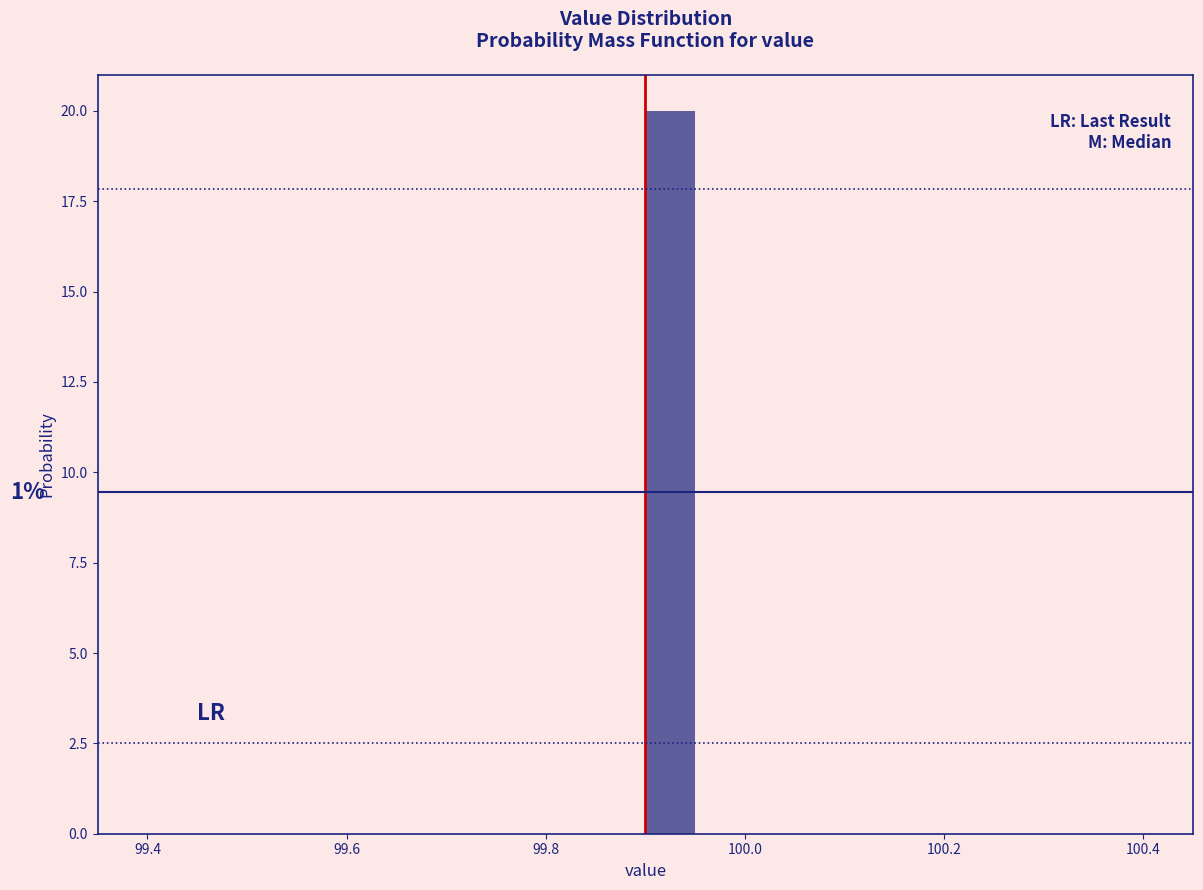

Read against the x-axis, roughly where is the centre of the tallest bar?

99.92